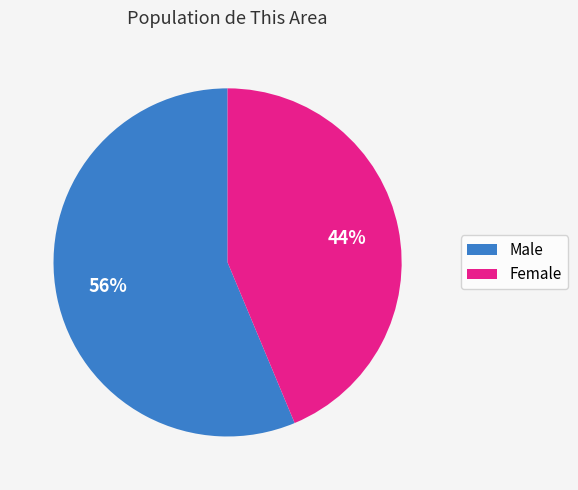

How many segments does this pie chart have?

2